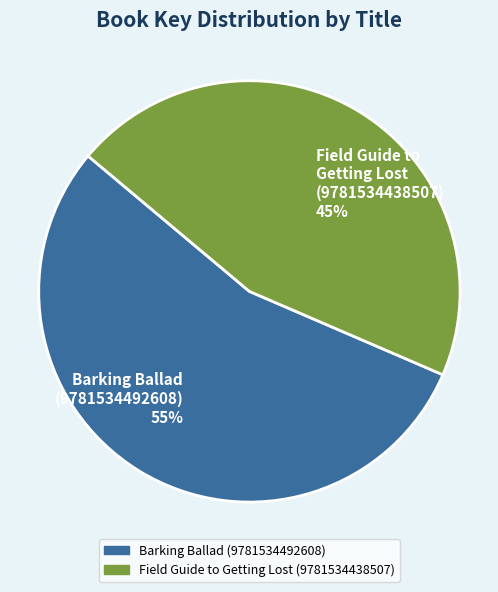

Count the number of slices in the pie.

2